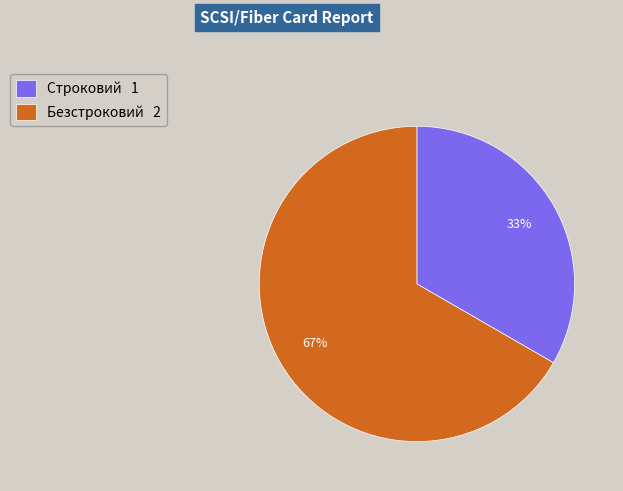

Is the sum of Безстроковий and Строковий greater than half?

Yes